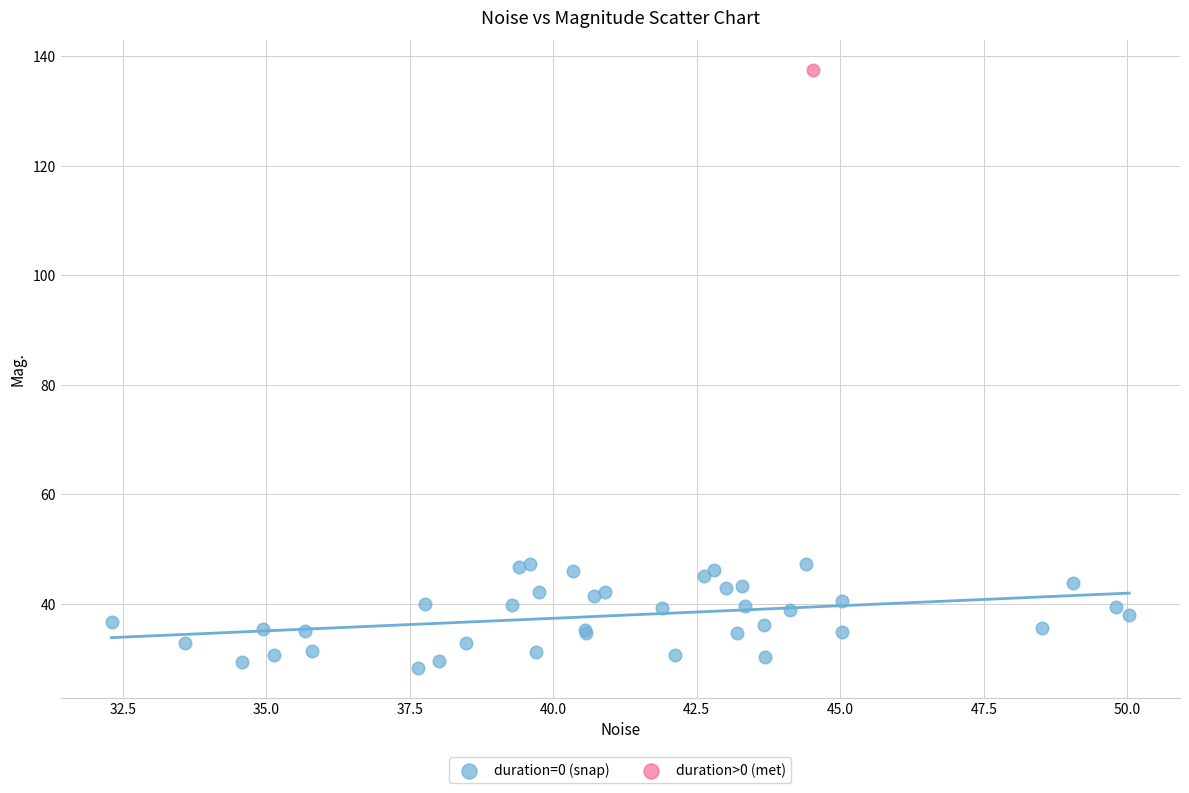

What are all the series names shown in the legend?

duration=0 (snap), duration>0 (met)